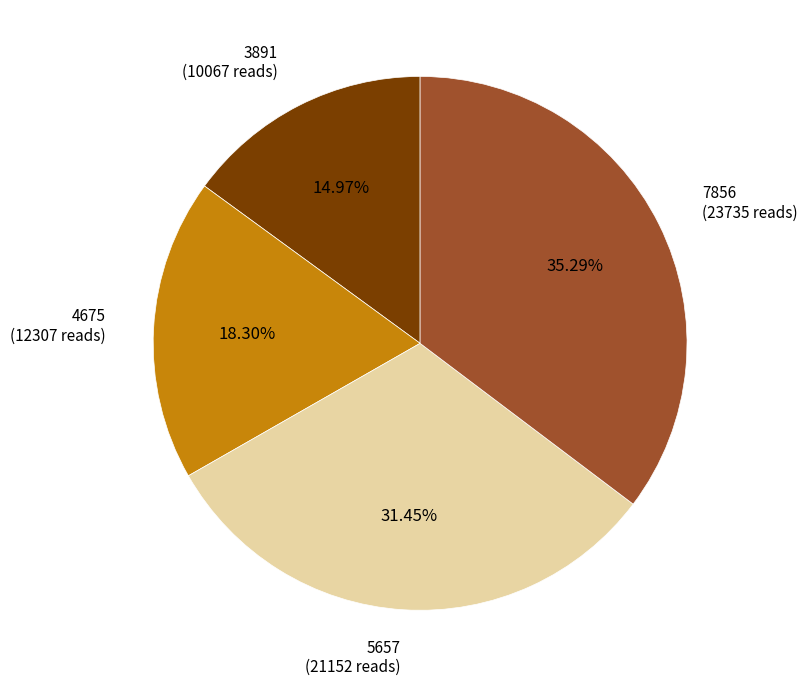

What percentage is the 3891 slice, to the nearest percent?

15%